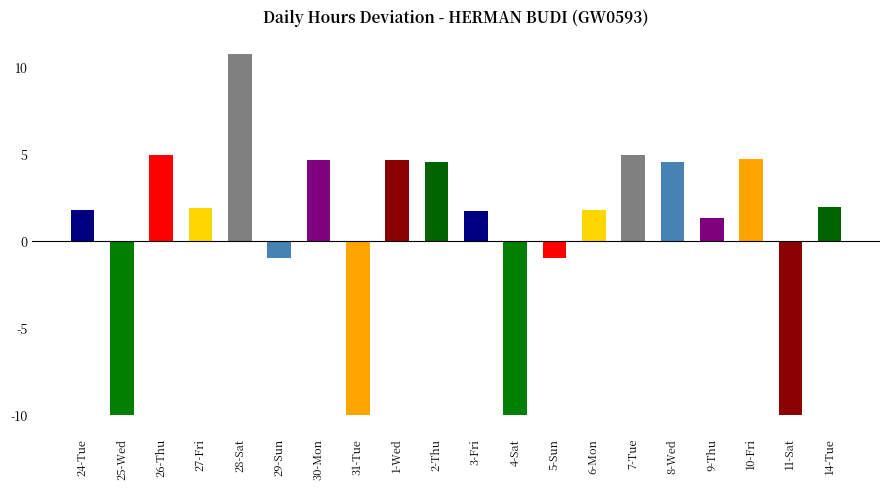

What is the value of the 11th bar from the left?

1.7